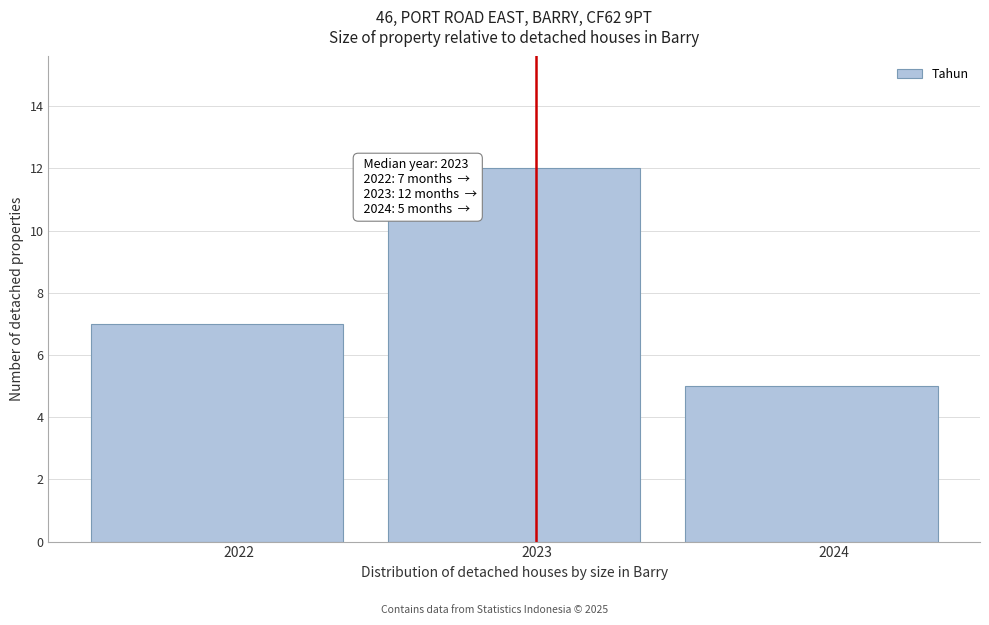

Which range on the x-axis has the tallest bar?

2022.5 to 2023.5